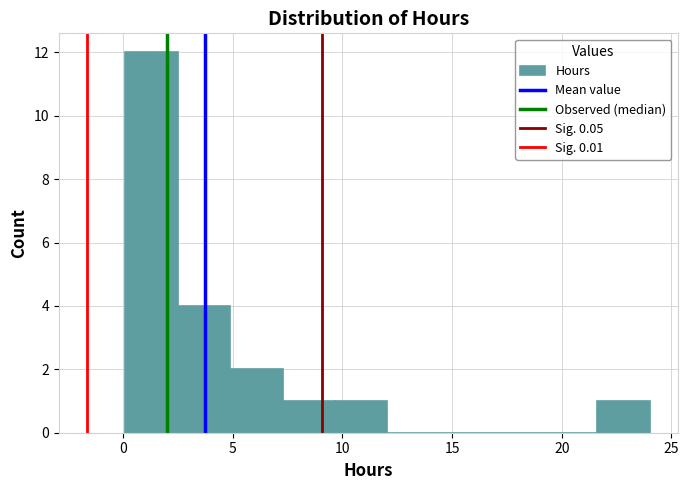

Reading left to right, transcribe this chart: for each bar, give the range it covers on the x-axis and its height. Neither the bar edges nor the heights are printed on the chart, so give them approximately, as read against the axes.

0.0 to 2.5: 12
2.5 to 5.0: 4
5.0 to 7.5: 2
7.5 to 9.5: 1
9.5 to 12.0: 1
12.0 to 14.5: 0
14.5 to 17.0: 0
17.0 to 19.0: 0
19.0 to 21.5: 0
21.5 to 24.0: 1